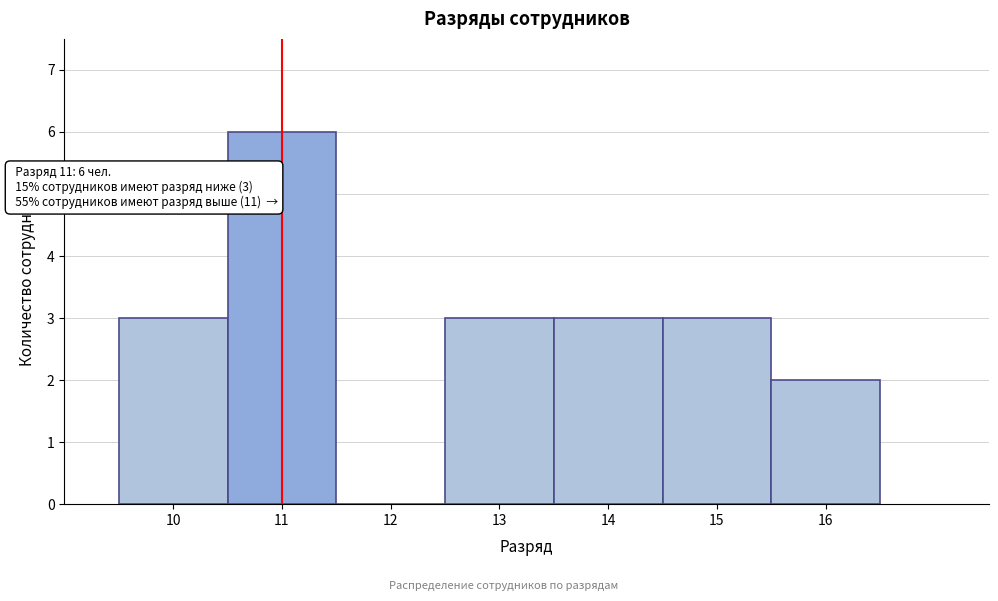

Which range on the x-axis has the tallest bar?

10.5 to 11.5